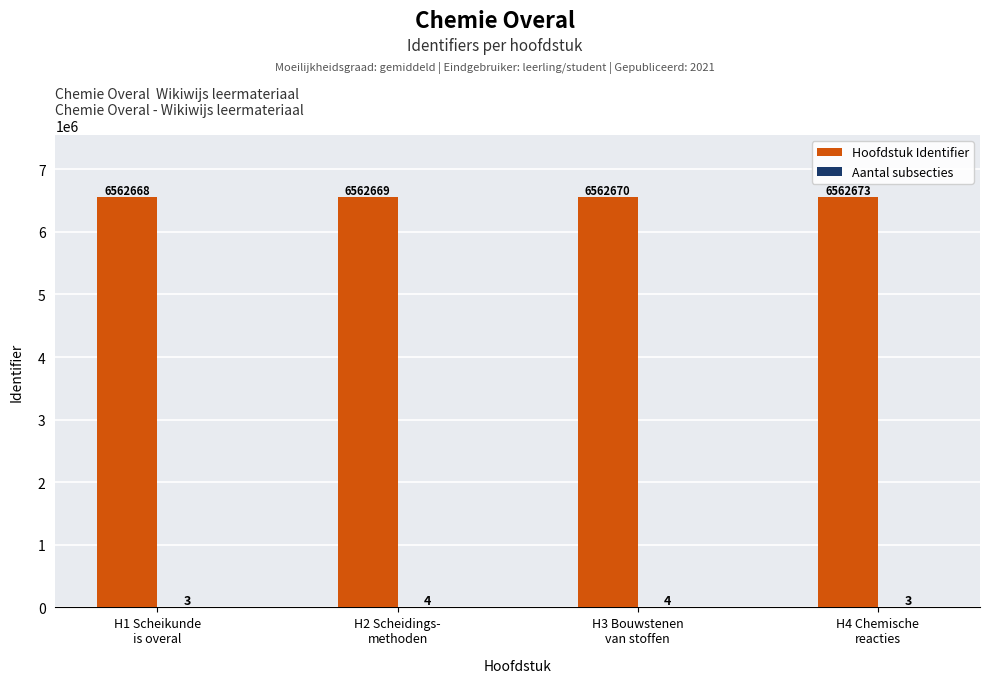

Which series has the largest total across all categories?

Hoofdstuk Identifier